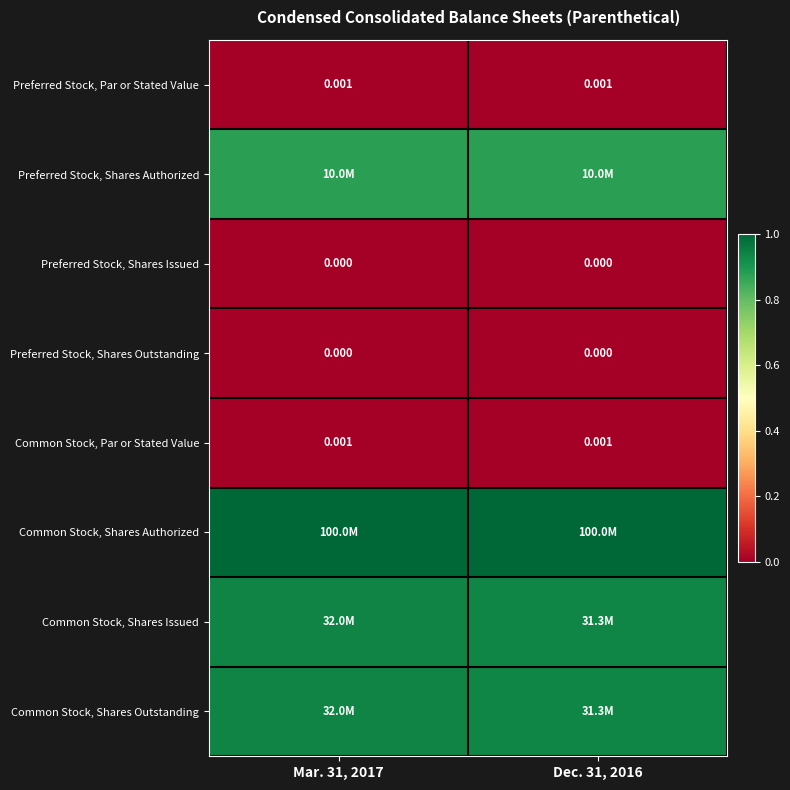

At Mar. 31, 2017, list the series in order from largest to smallest.

Common Stock, Shares Authorized, Common Stock, Shares Issued, Common Stock, Shares Outstanding, Preferred Stock, Shares Authorized, Preferred Stock, Par or Stated Value, Common Stock, Par or Stated Value, Preferred Stock, Shares Issued, Preferred Stock, Shares Outstanding